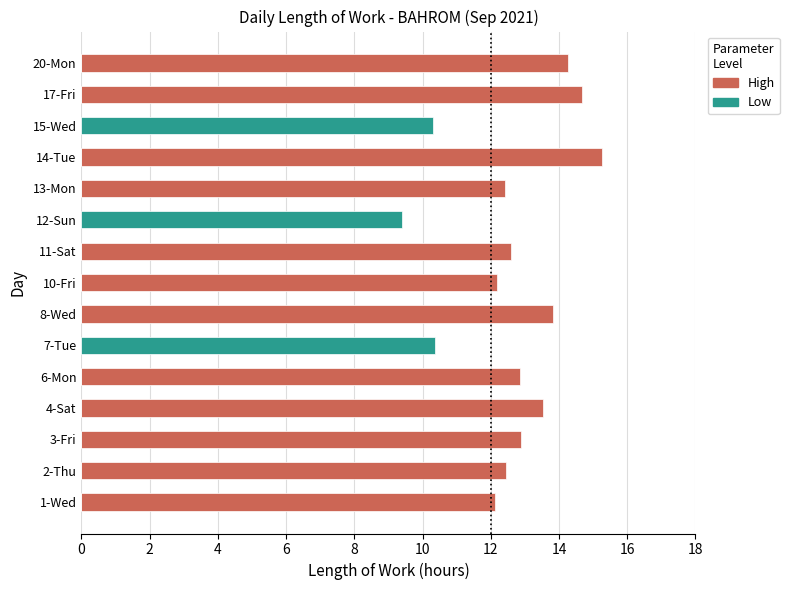

At how many categories does at least one series exceed 0?

15